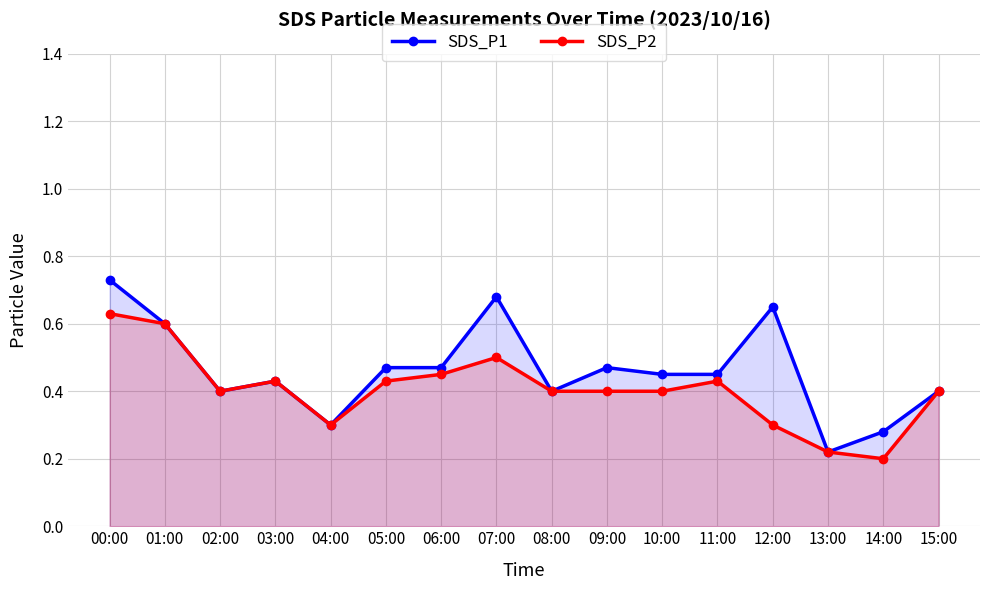

Rank the series at 14:00 from highest to lowest value.

SDS_P1, SDS_P2